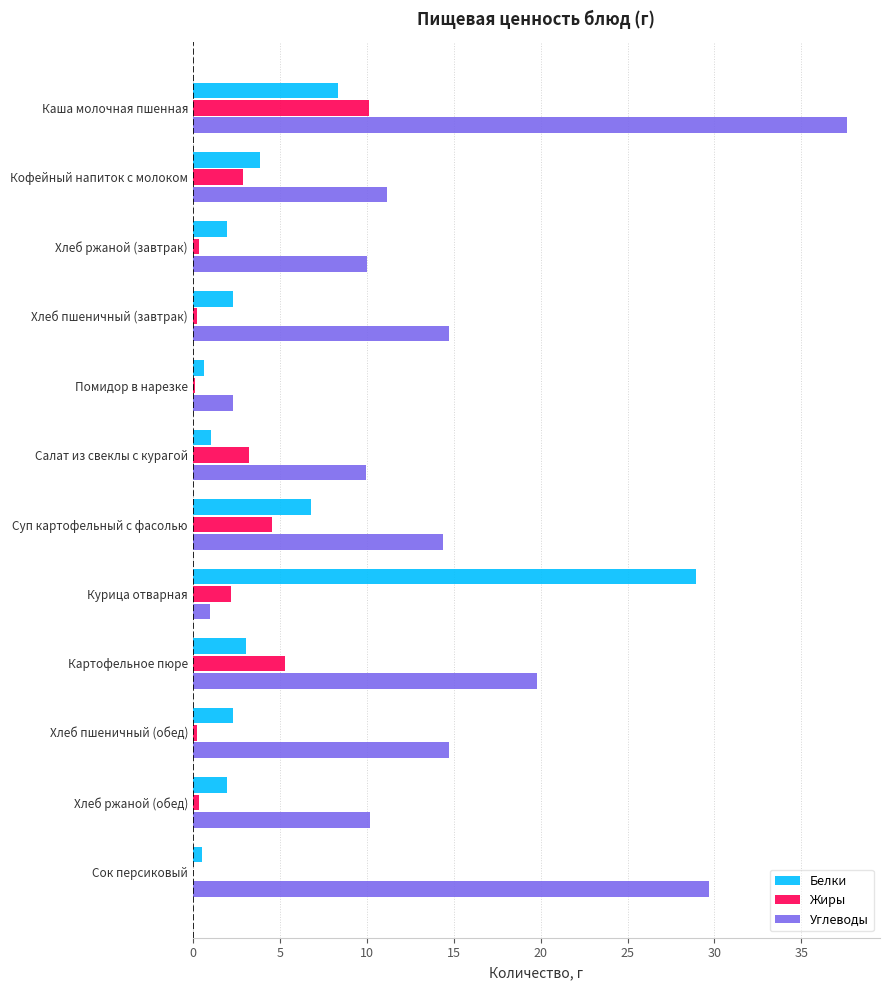

The Белки series shows 3.1 at Картофельное пюре. True or false?

True